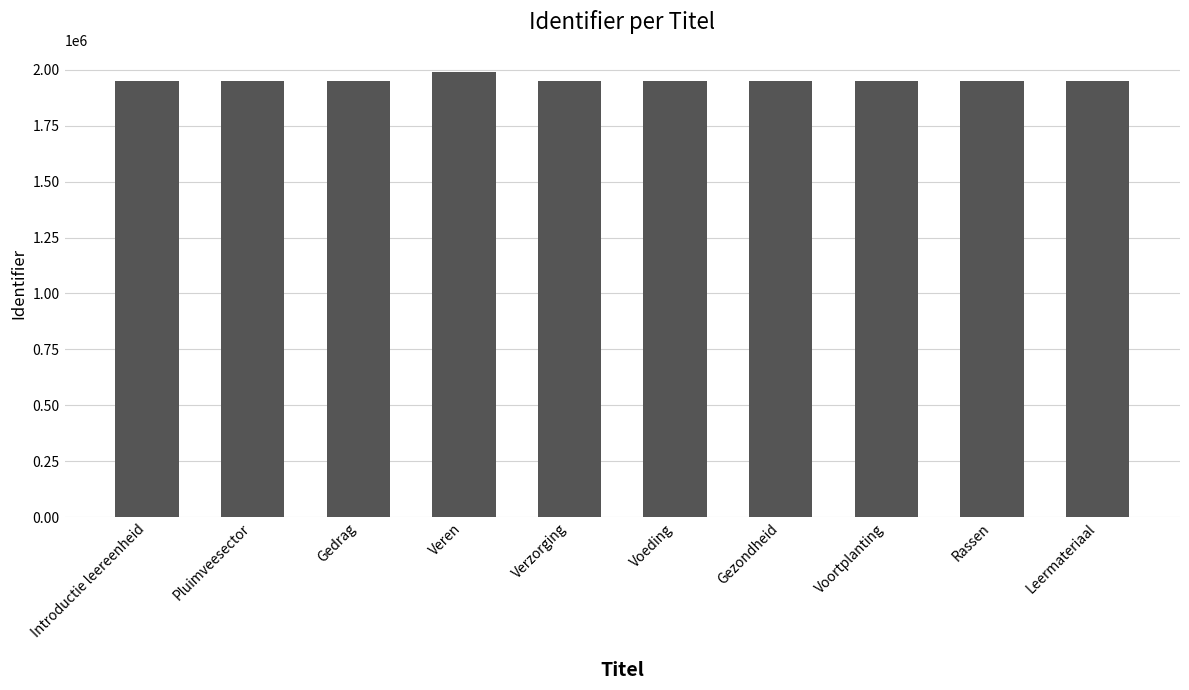

Read the value at Pluimveesector.

1951201